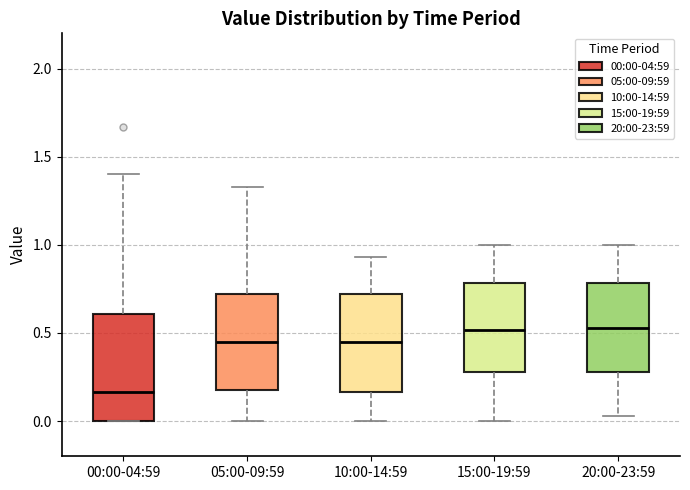

Where is the upper edge of the box for 00:00-04:59 on the y-axis? The values are not printed on the chart, so give them approximately, as read against the axis.

0.60